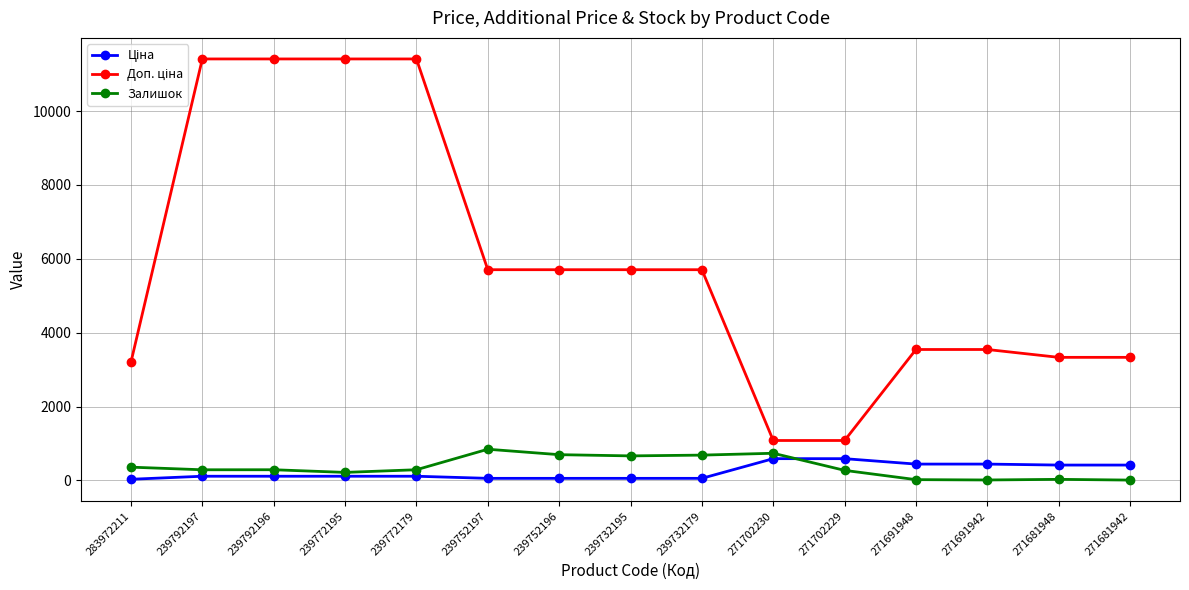

What position from the left is 239732179?

9